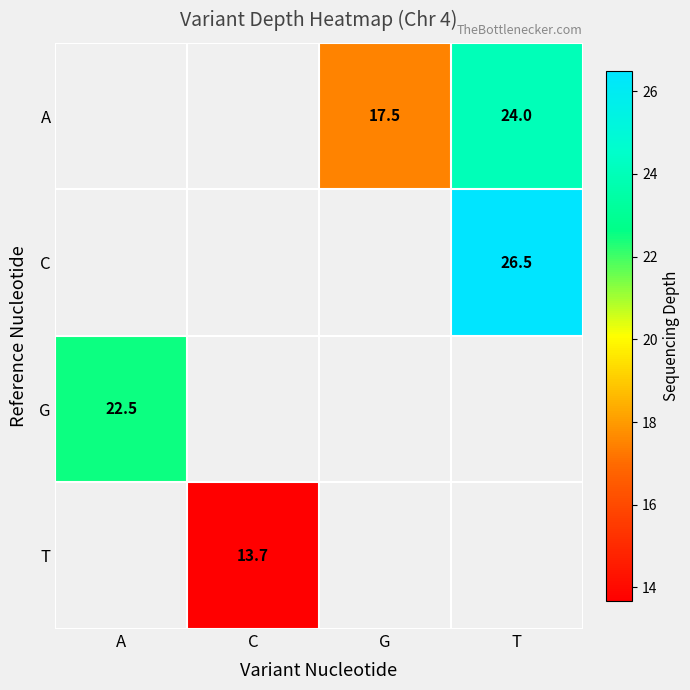

What is the greatest value displayed?

26.5